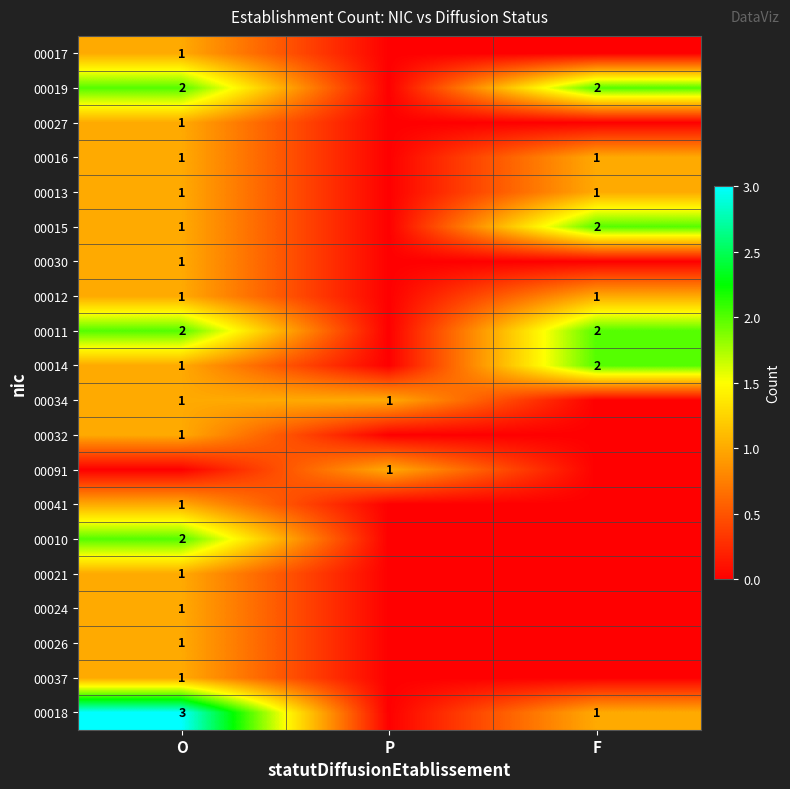

The 00015 series shows 2 at F. True or false?

True